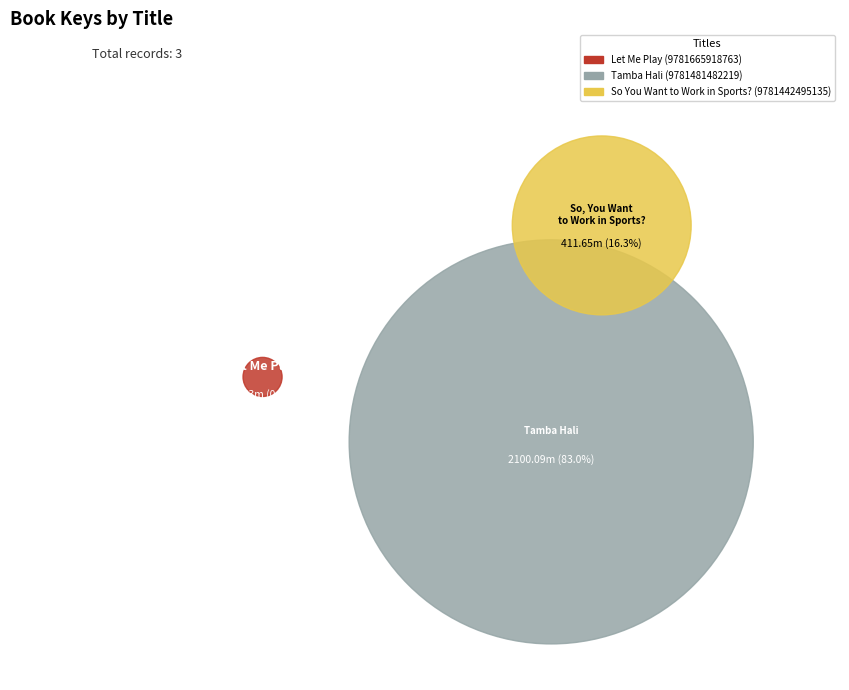

Combined, what portion of the pie is So You Want to Work in Sports? (9781442495135) and Let Me Play (9781665918763)?

17.0%